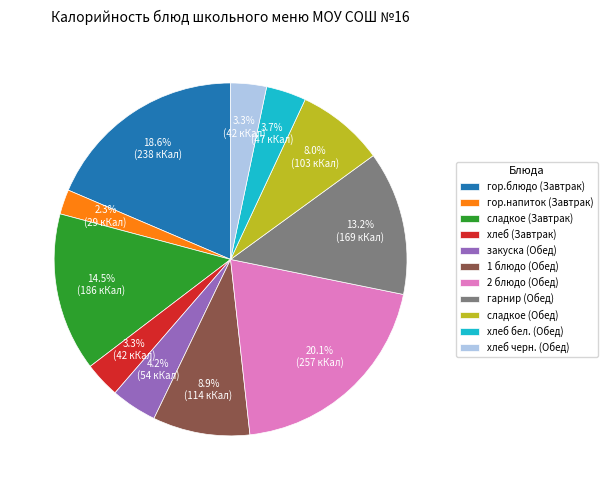

To the nearest percent, what percentage of the pie is закуска (Обед)?

4%